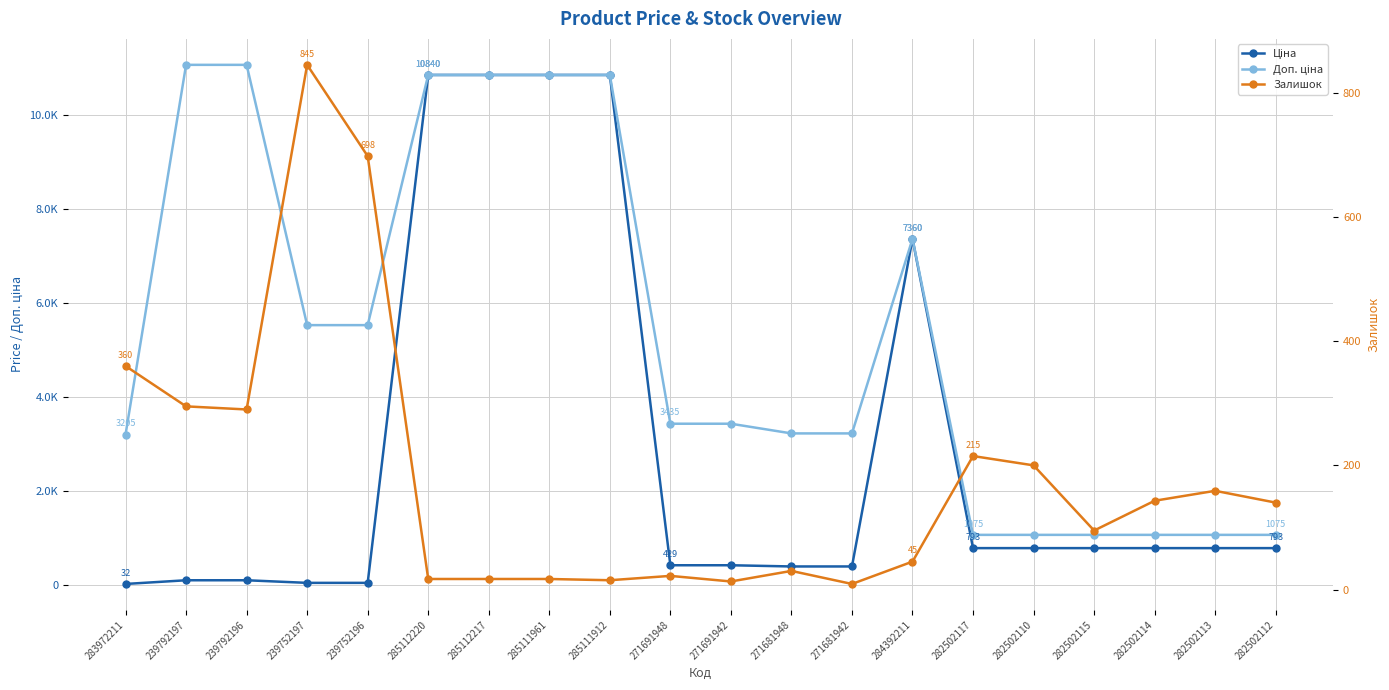

Is the value of Ціна at 239792197 greater than the value of Залишок at 271681948?

Yes